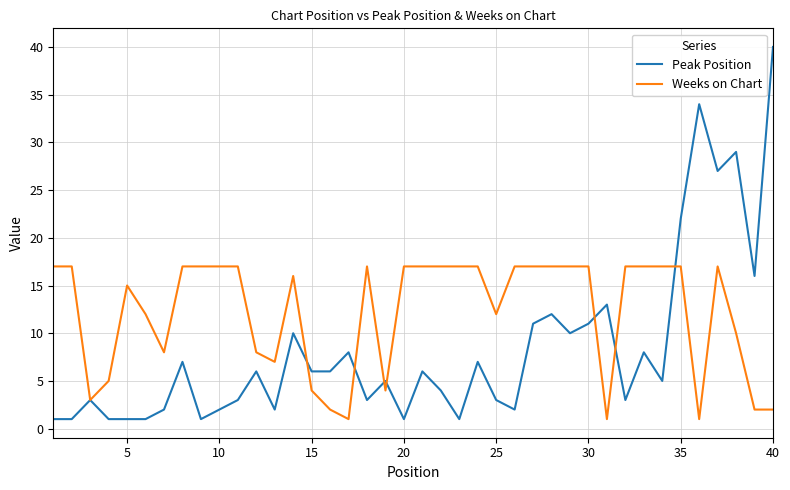

Which series has the largest total across all categories?

Weeks on Chart